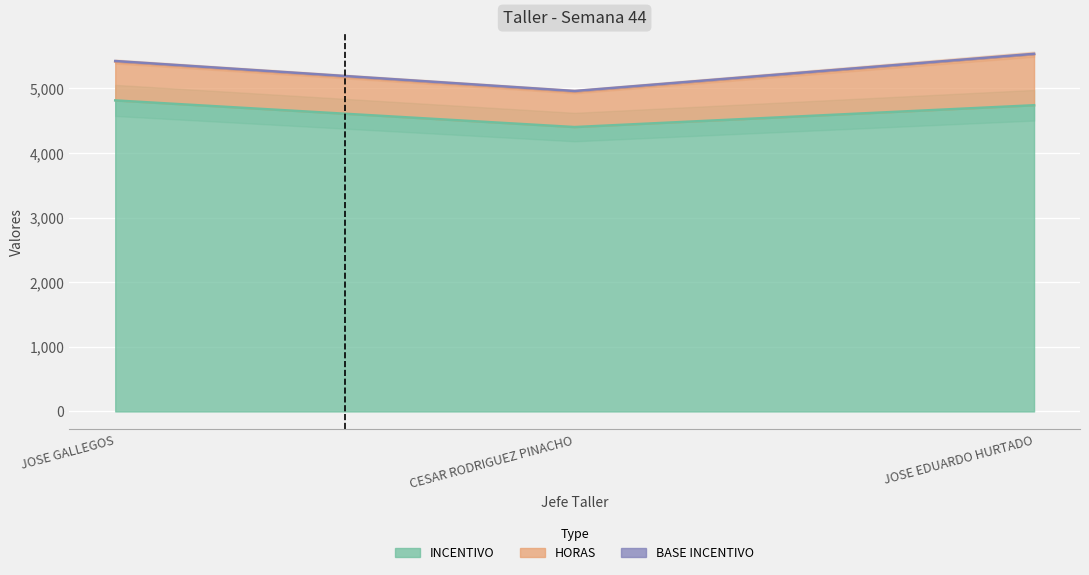

The INCENTIVO series shows 7150.3 at JOSE EDUARDO HURTADO. True or false?

False